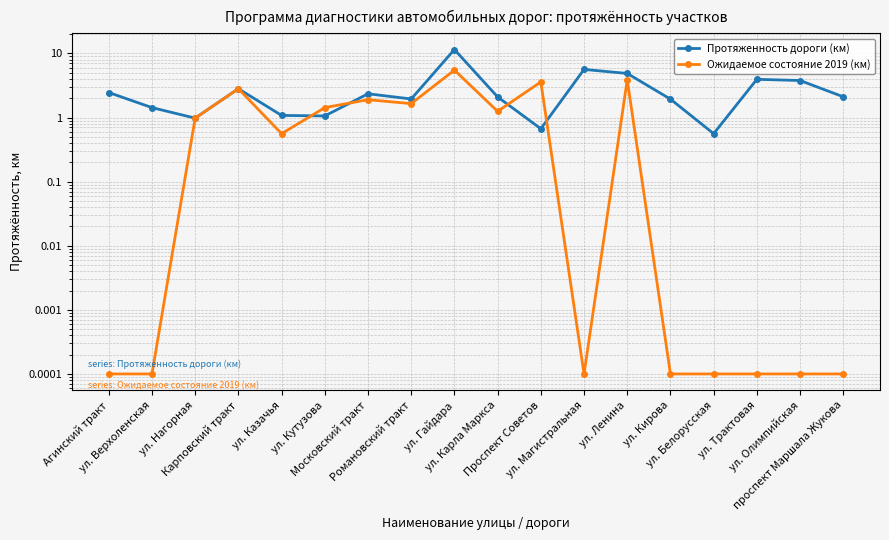

What is the difference between the highest and lowest values at ул. Гайдара?

6.0